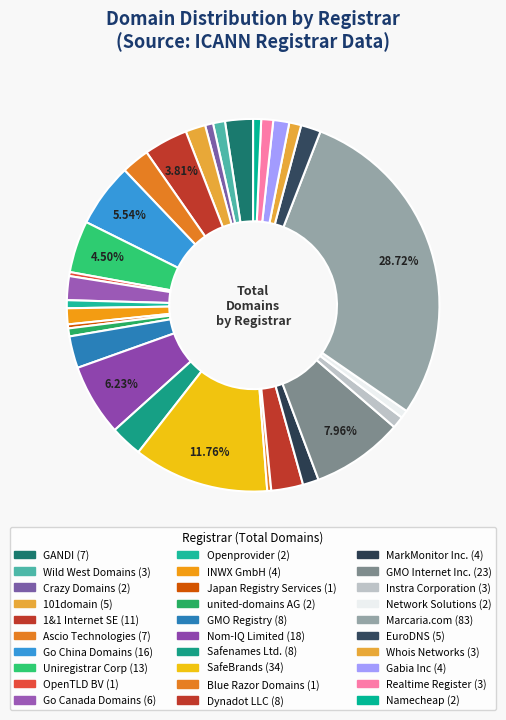

To the nearest percent, what portion does Safenames Ltd. represent?

3%